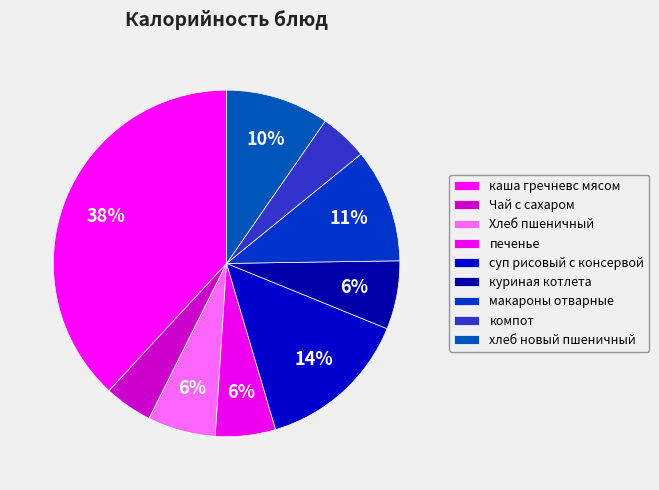

Does печенье account for over 50% of the chart?

No